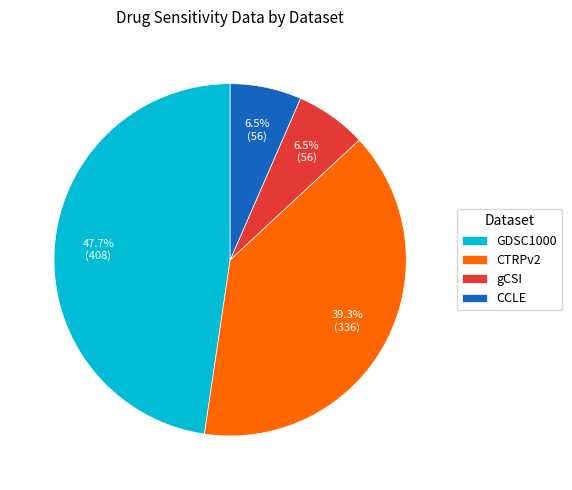

Which slice is the largest?

GDSC1000